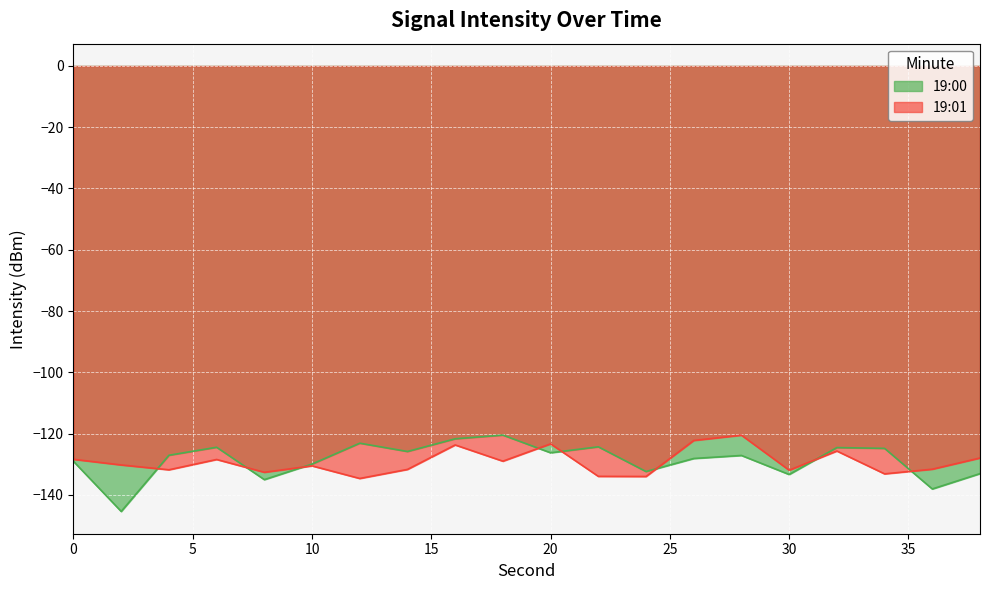

At which category is the sum across all series the highest?

16